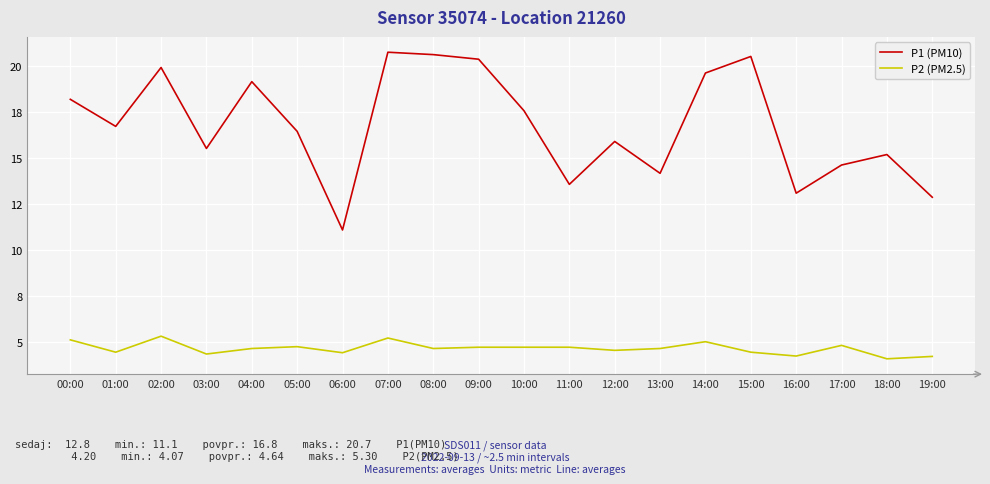

Reading left to right, extract all data points from this chart.

P1 (PM10): 18.2	16.7	19.9	15.5	19.1	16.4	11.1	20.7	20.6	20.4	17.6	13.6	15.9	14.2	19.6	20.5	13.1	14.6	15.2	12.8
P2 (PM2.5): 5.1	4.4	5.3	4.3	4.6	4.7	4.4	5.2	4.6	4.7	4.7	4.7	4.5	4.6	5.0	4.4	4.2	4.8	4.1	4.2